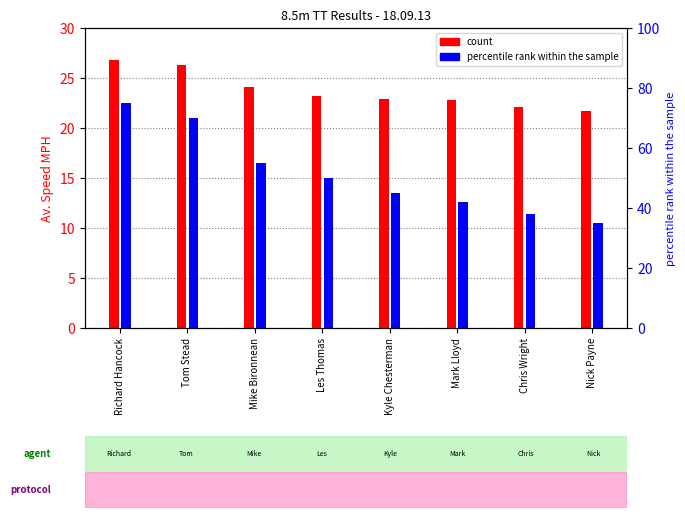

Read the percentile rank within the sample value at Les Thomas.

50.0